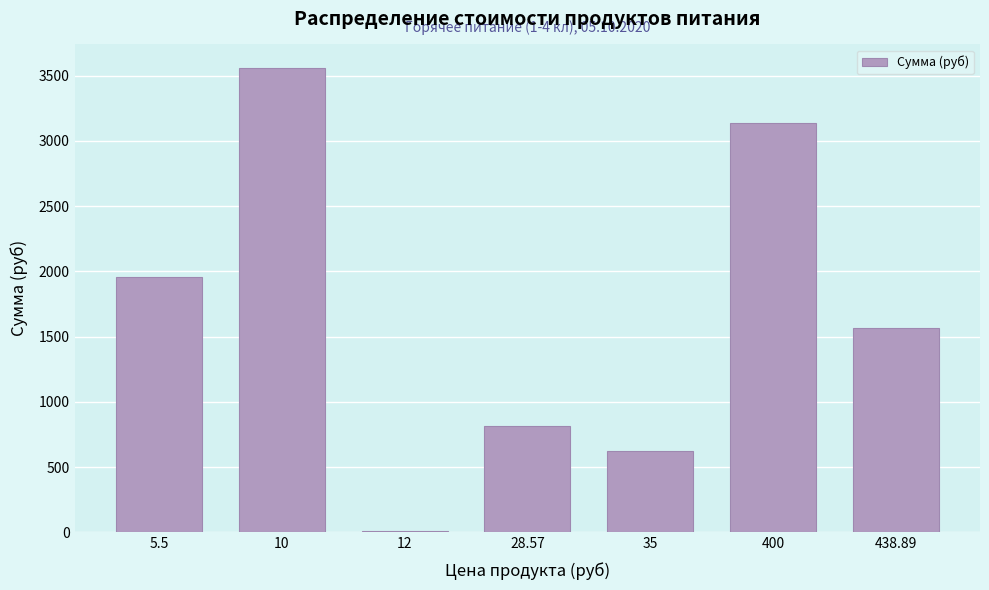

Reading right to left, transcribe all the data shown in this chart.

438.89=1562.4	400=3132.8	35=623.0	28.57=813.7	12=8.5	10=3560.0	5.5=1958.0